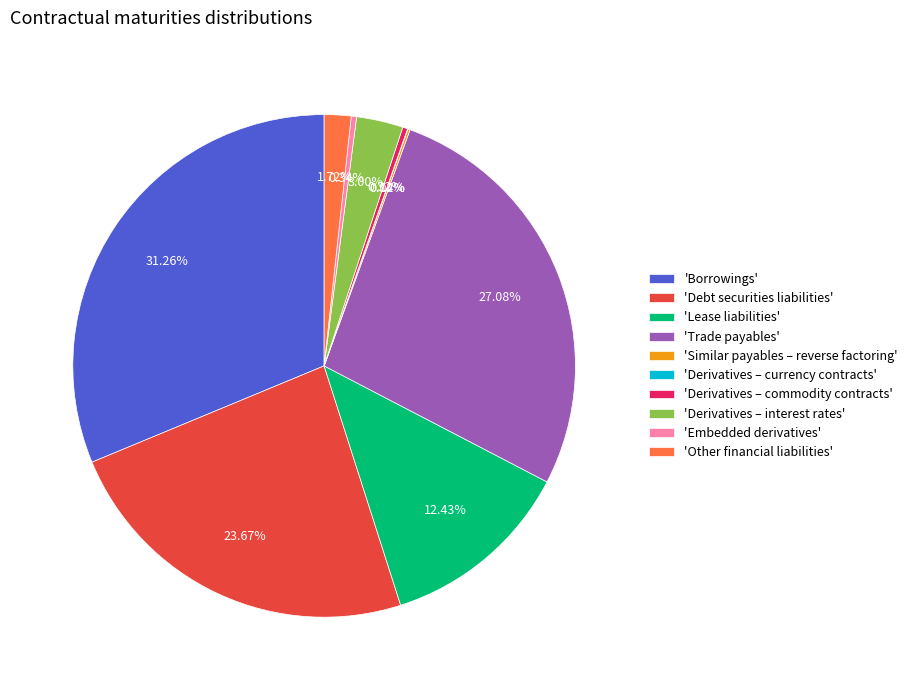

Which slice is the largest?

'Borrowings'